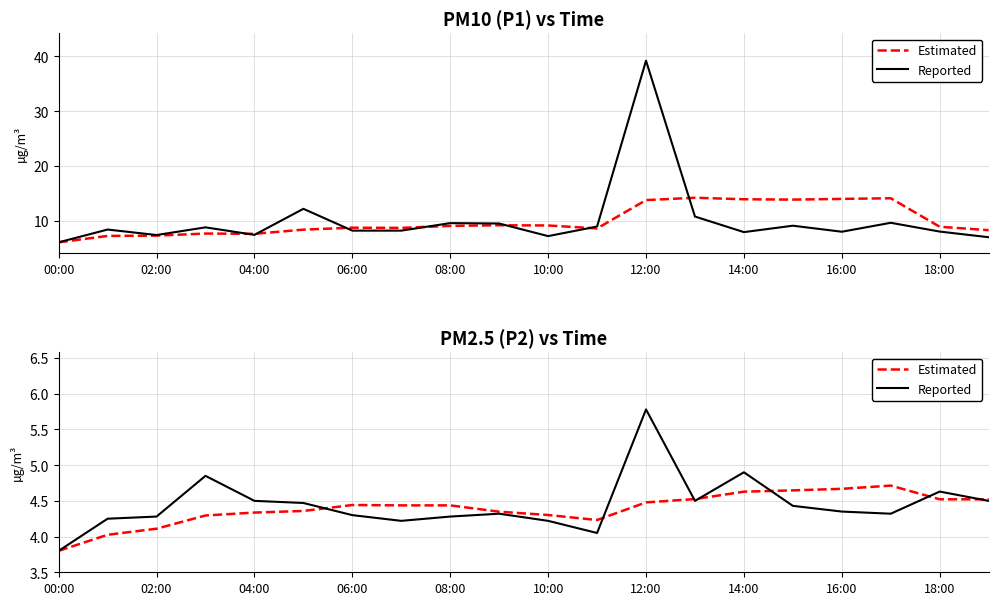

What is the value of the Reported point at the 13th from the left?

5.8